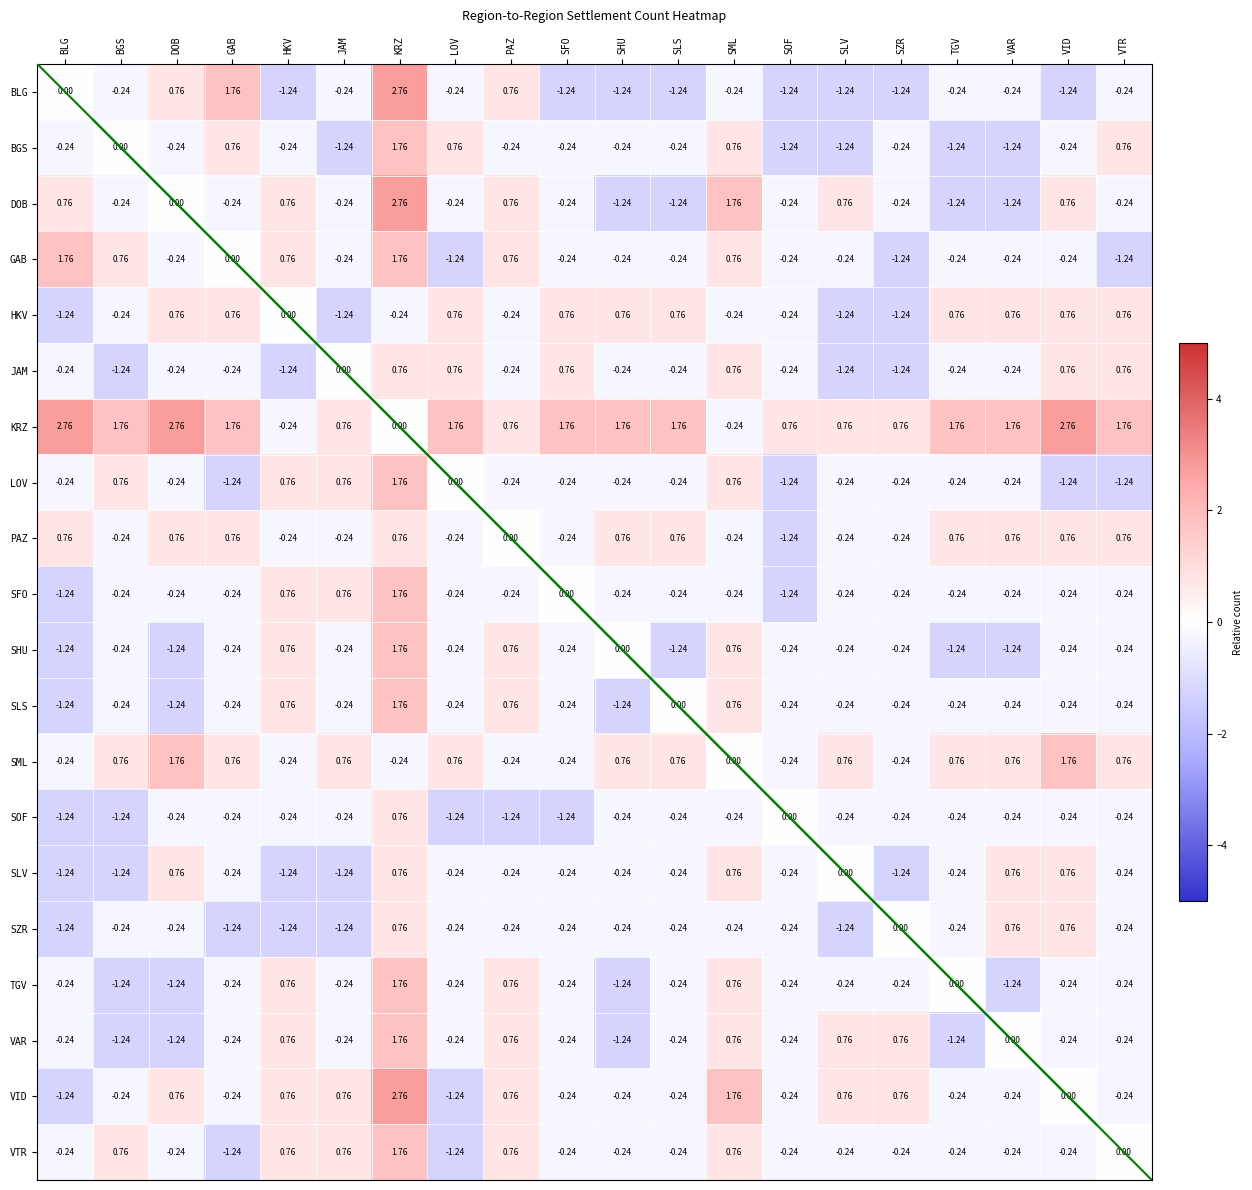

Which category has the highest value in the VTR series?

KRZ